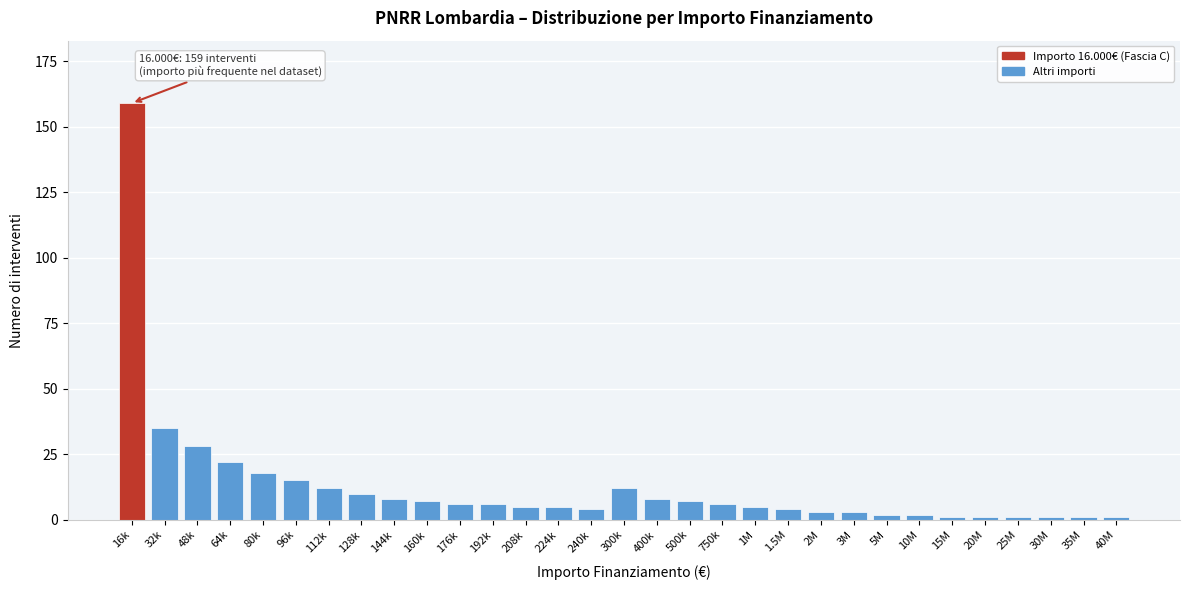

True or false: the data shows 5 at 224k.

True